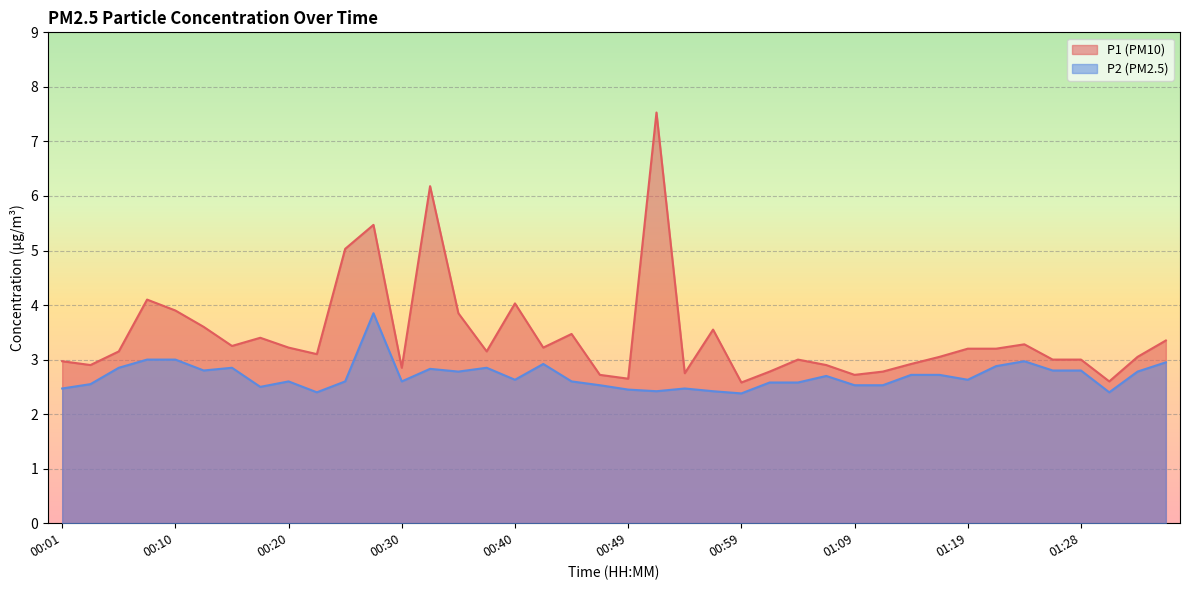

What is the difference between the maximum and minimum values in the P1 series?

5.0